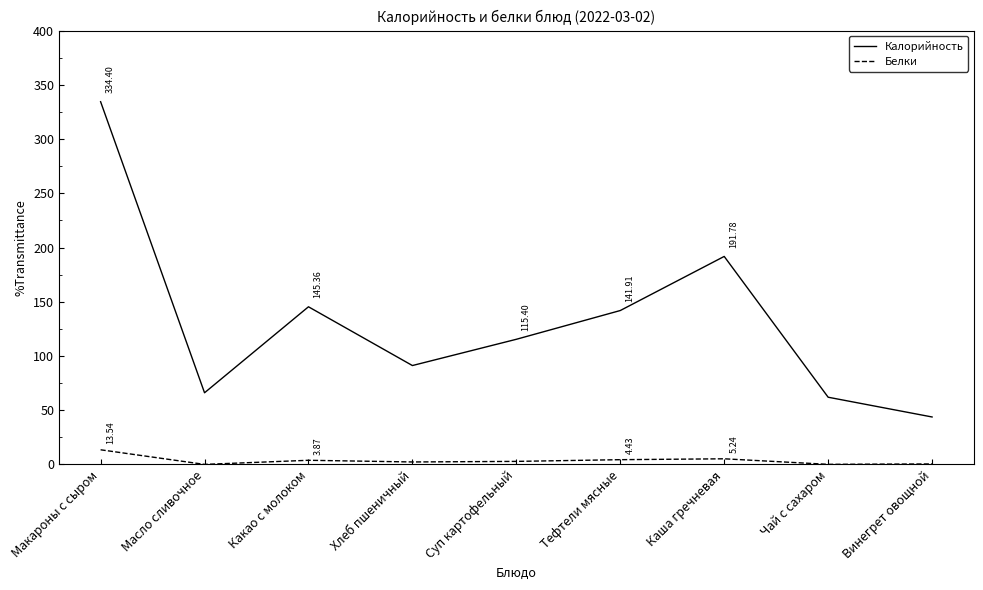

What is the maximum value for Калорийность?

334.4